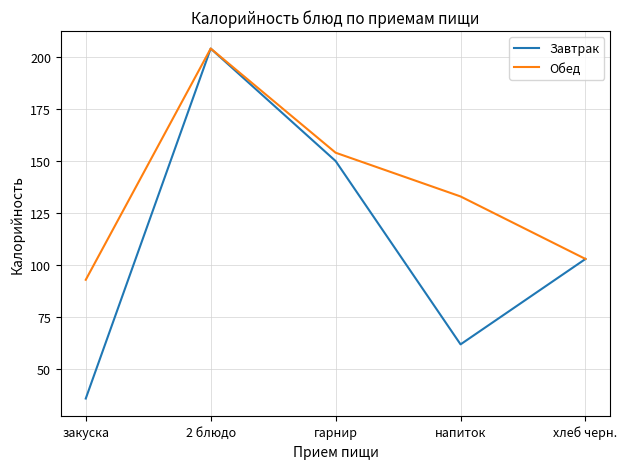

Is the value of Обед at 2 блюдо greater than the value of Завтрак at хлеб черн.?

Yes